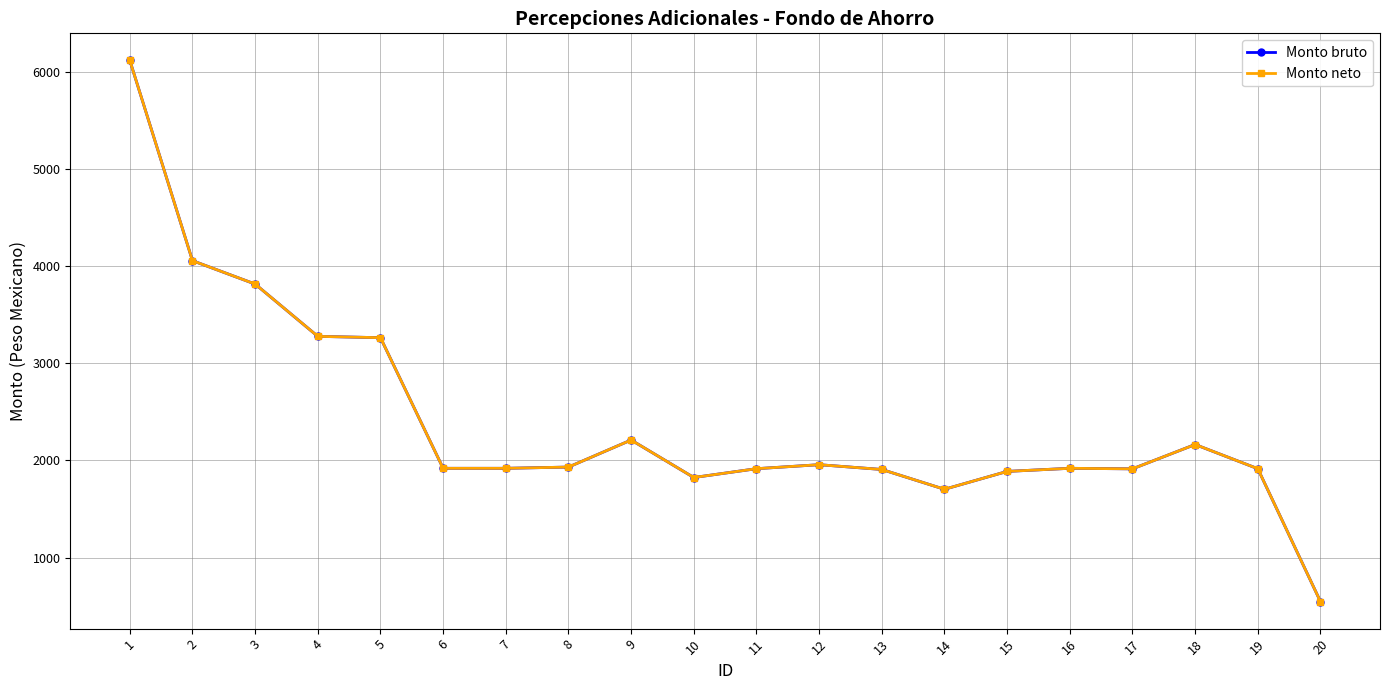

Does the chart have visible grid lines?

Yes